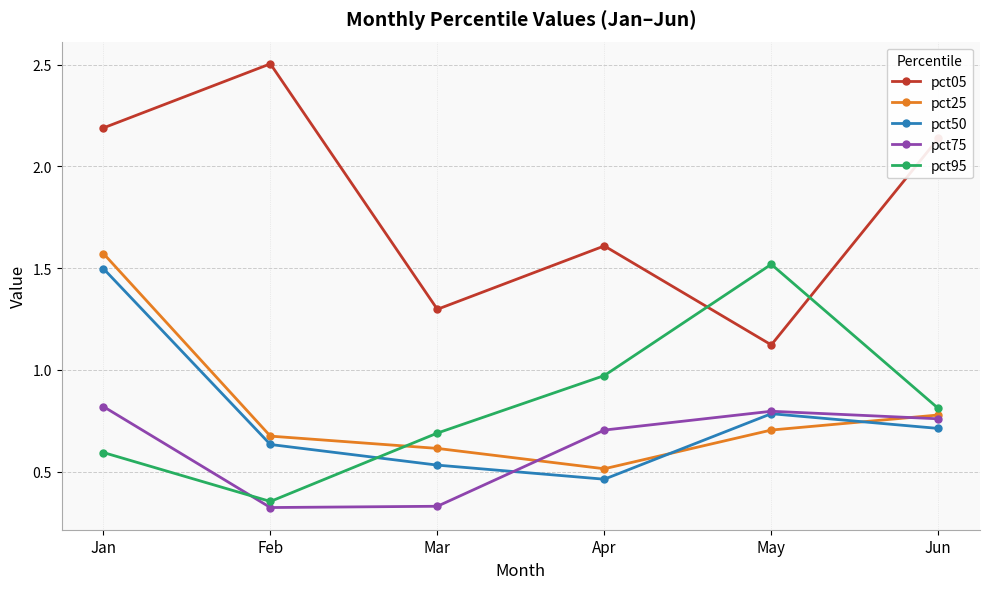

At which category does the chart reach its peak across all series?

Feb